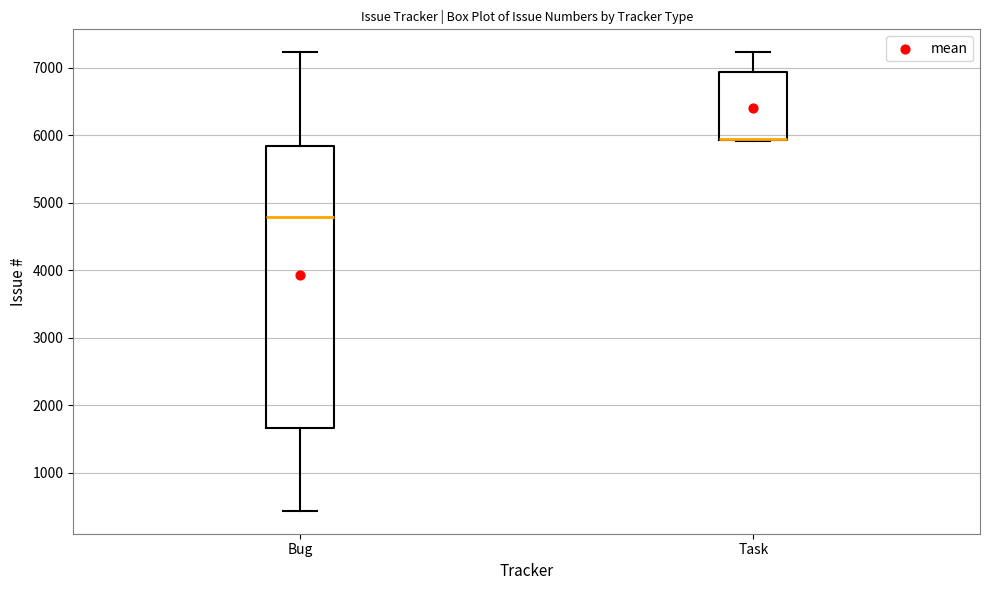

Reading left to right, read every box against the y-axis: the position of its median line, the range the box covers, and the ends of its whiskers. The values are not printed on the chart, so give them approximately, as read against the axis.

Bug: median 4800, box 1700 to 5800, whiskers 400 to 7200
Task: median 5900 (drawn on the box's lower edge), box 5900 to 6900, whiskers 5900 to 7200